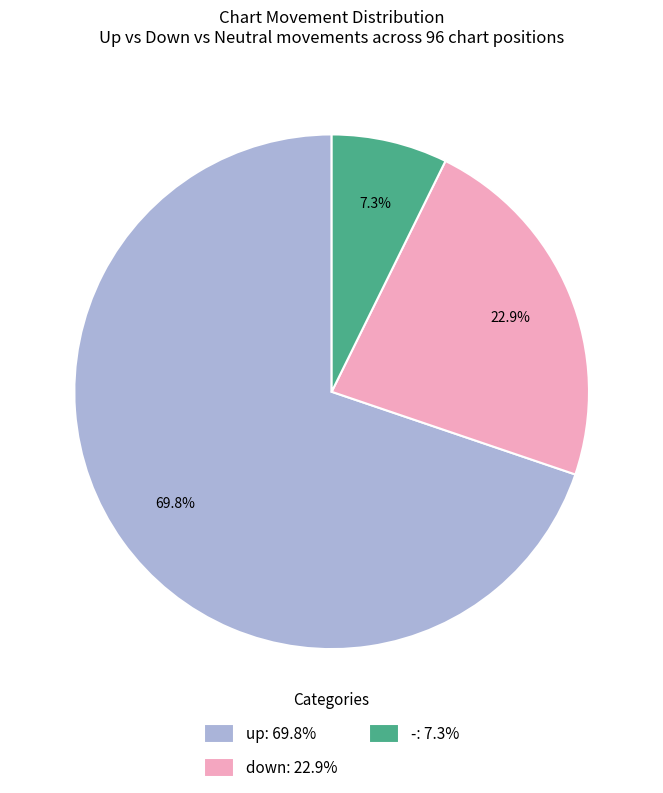

Is the sum of up and - greater than half?

Yes